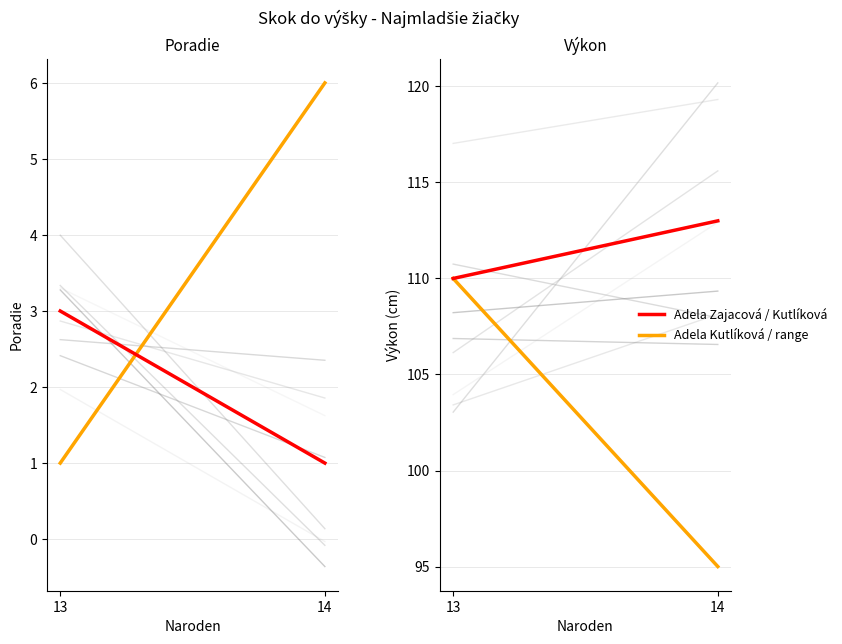

Reading right to left, what are all the values shown in this chart?

Adela Zajacová / Kutlíková: 113	110
Rank range: 6	1
Výkon range: 95	110